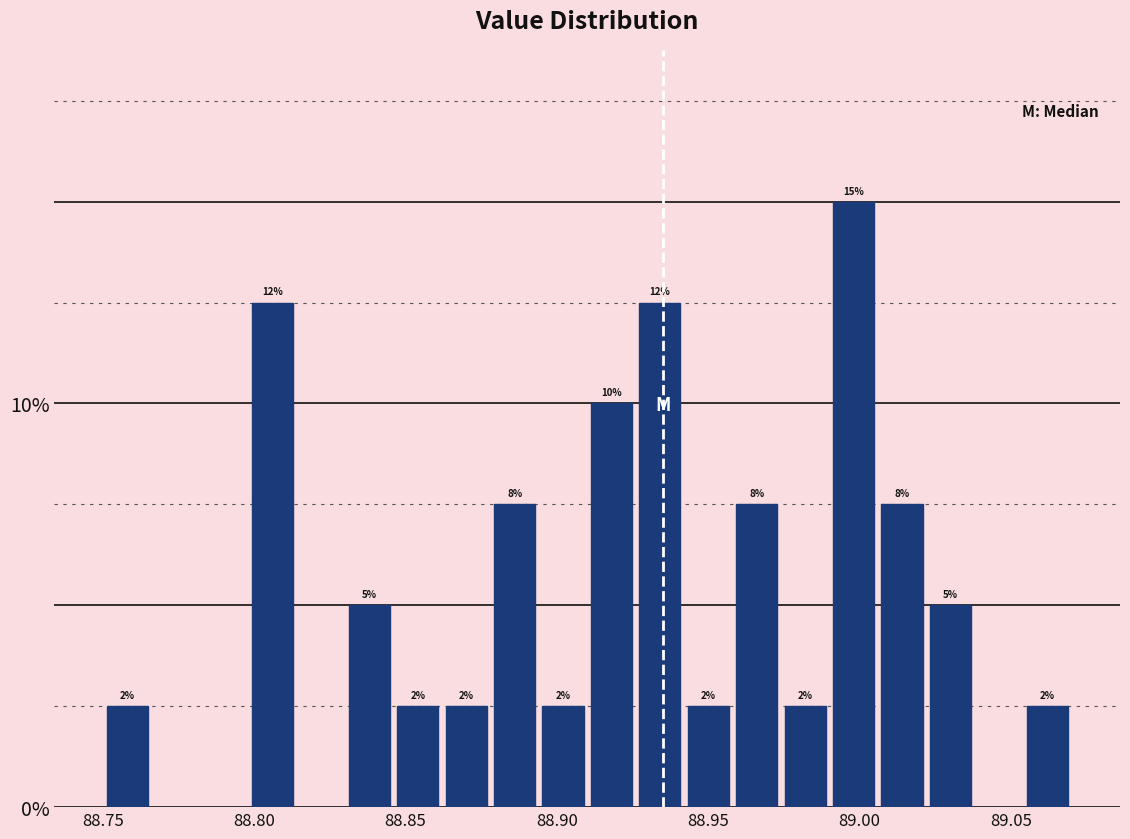

Around what value on the x-axis is the tallest bar? Give the approximate position of its centre, as read against the axis.

89.000